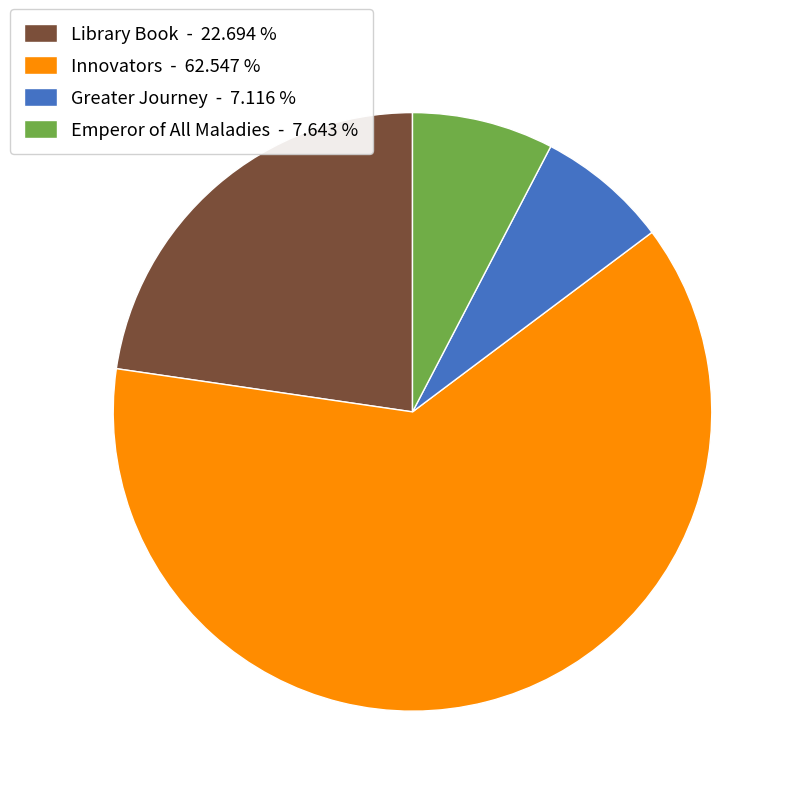

Which slice is the smallest?

Greater Journey